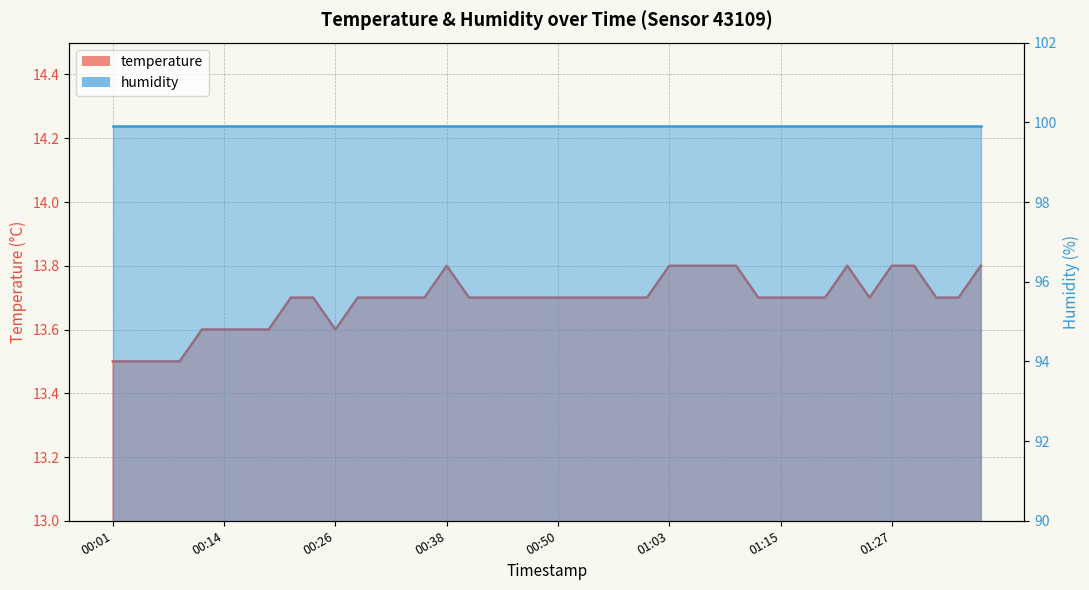

What is the label of the 36th point from the left?

01:27